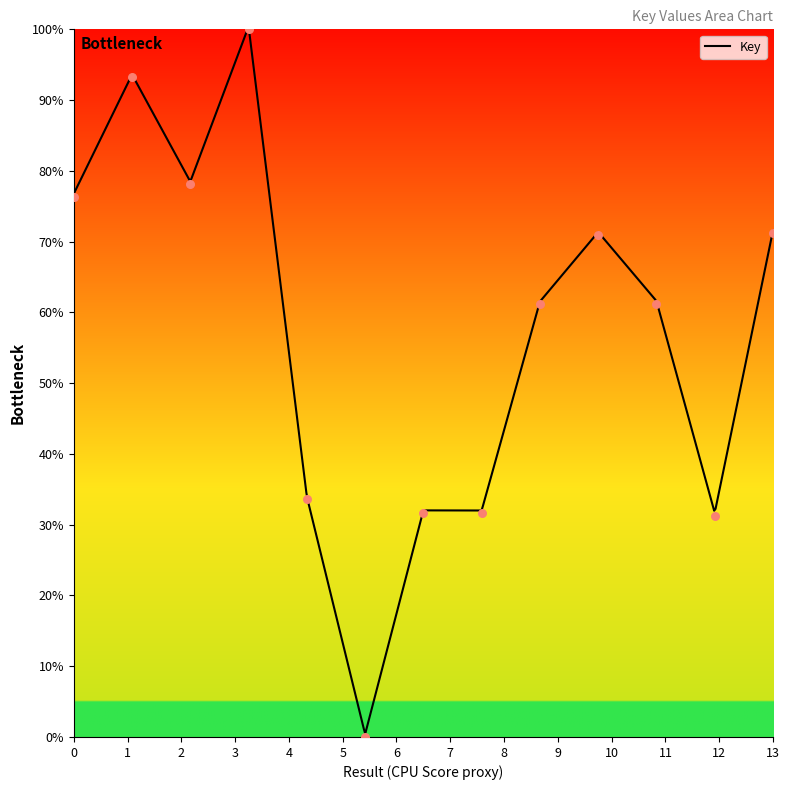

What is the change in value from 2 to 10?

-22.3